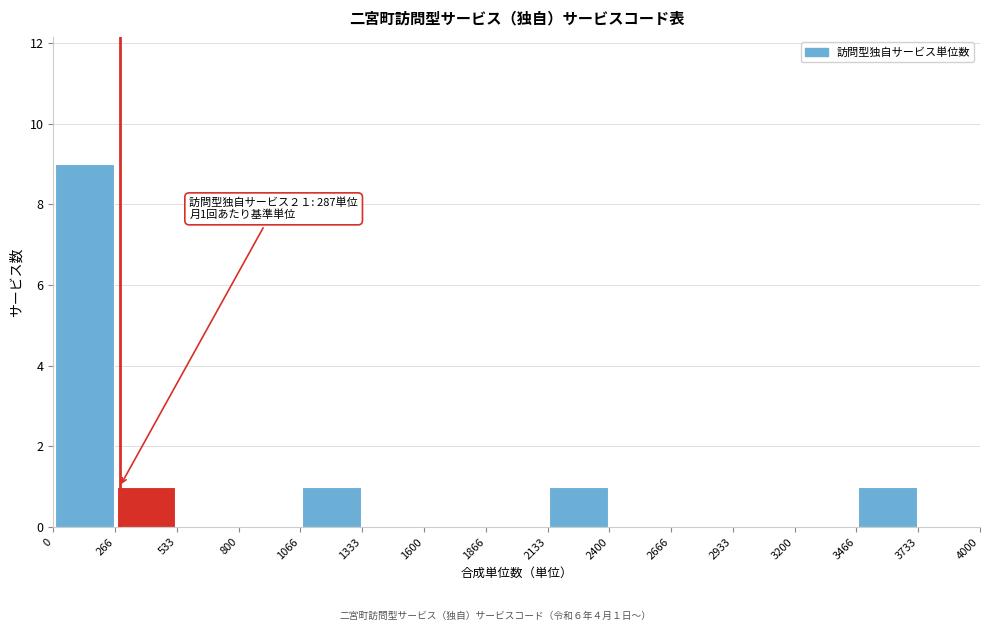

Which range on the x-axis has the tallest bar?

0 to 266